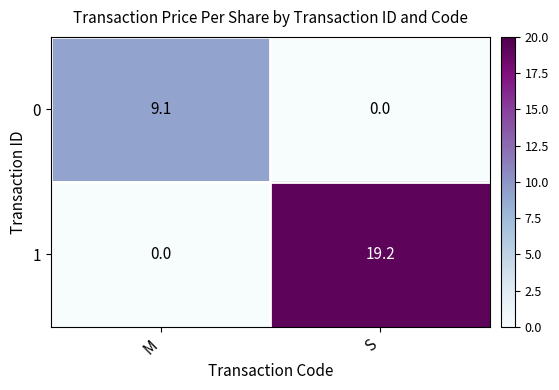

What is the spread (max minus min) of values at M?

9.1